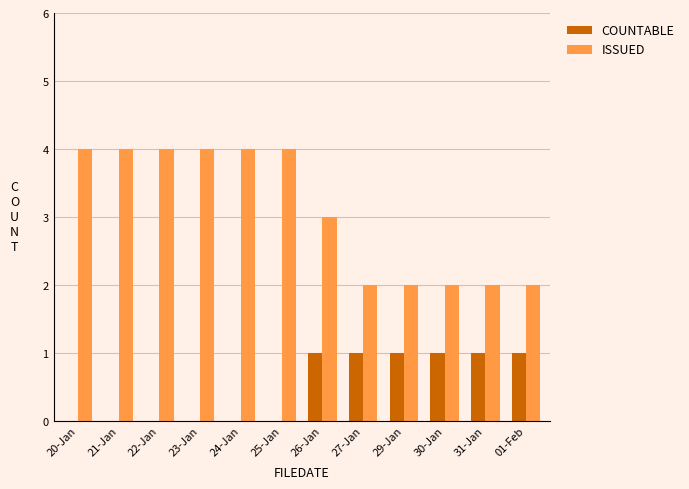

Which series has the largest total across all categories?

ISSUED